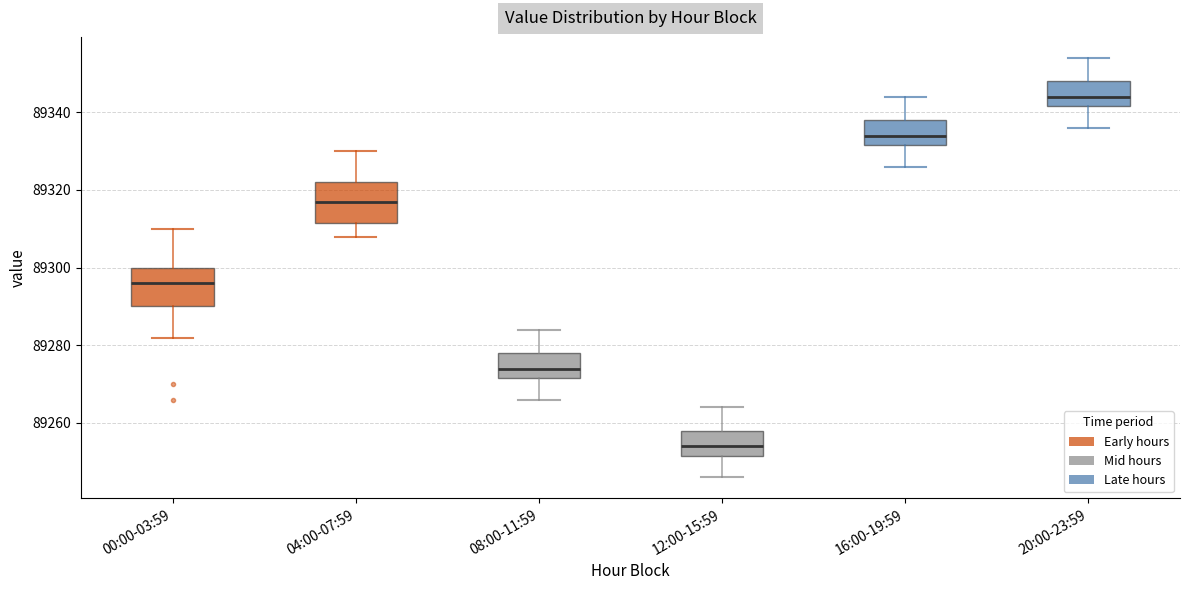

Where does the upper whisker of the box for 20:00-23:59 end on the y-axis? The values are not printed on the chart, so give them approximately, as read against the axis.

89354